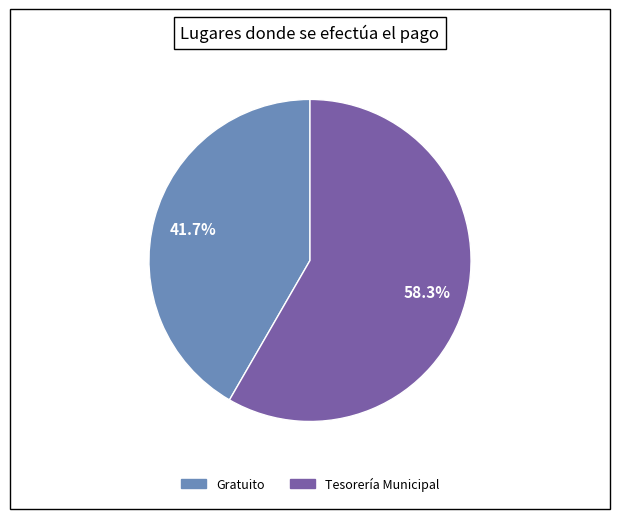

Rank the categories by value from lowest to highest.

Gratuito, Tesorería Municipal